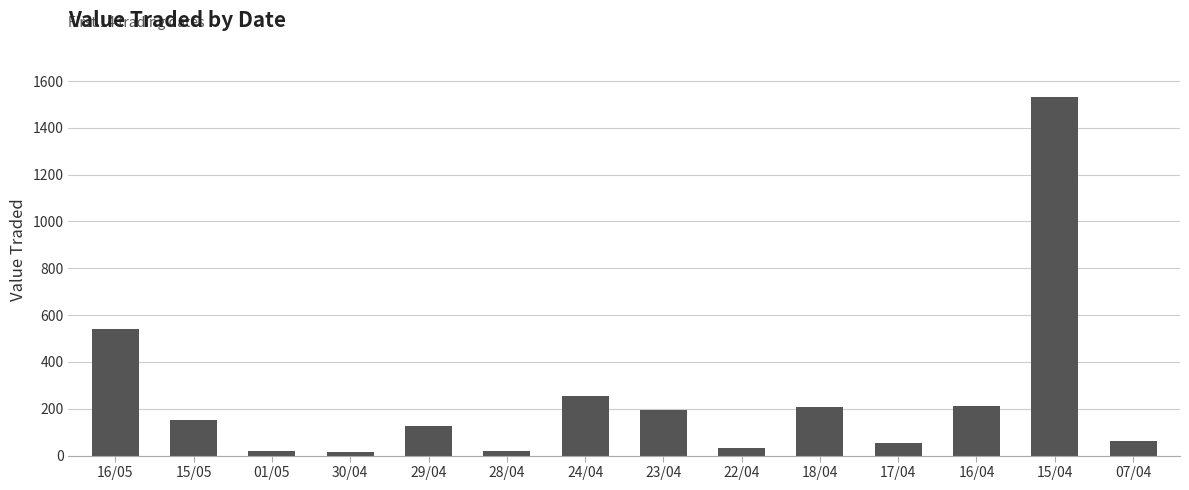

Are the bars horizontal?

No